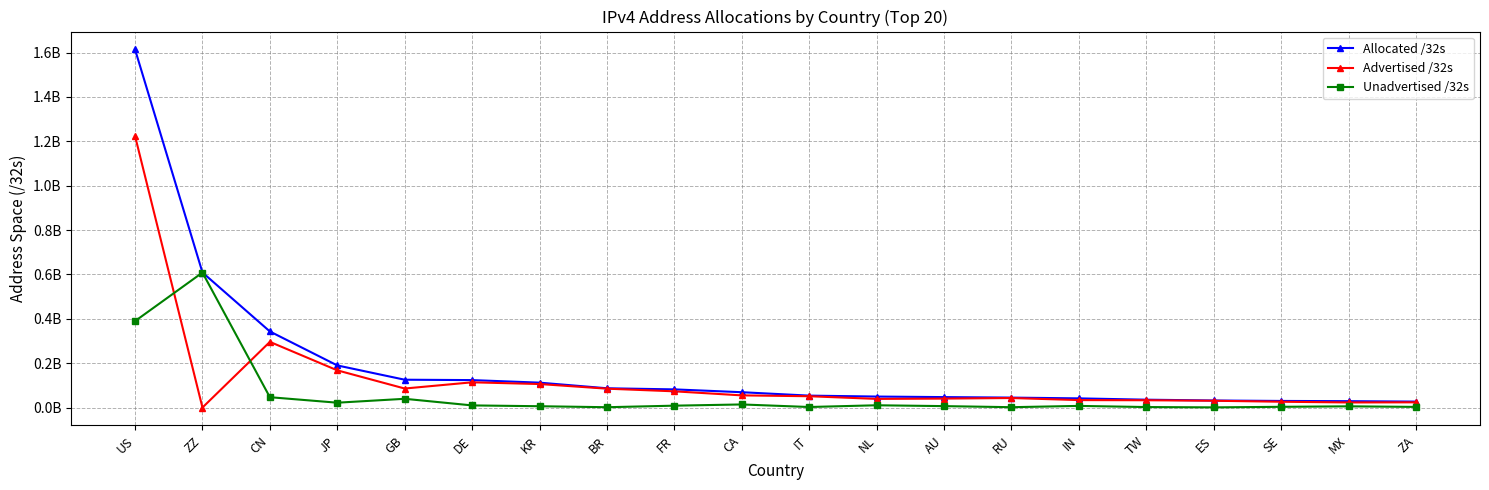

Between GB and FR, which series saw the biggest shift?

Allocated /32s